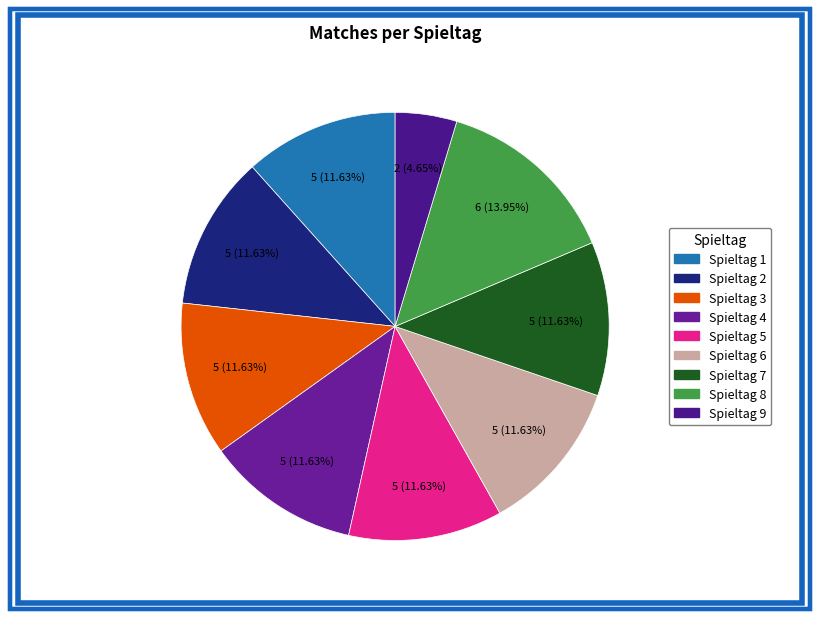

Do Spieltag 1 and Spieltag 5 together represent more than half of the pie?

No